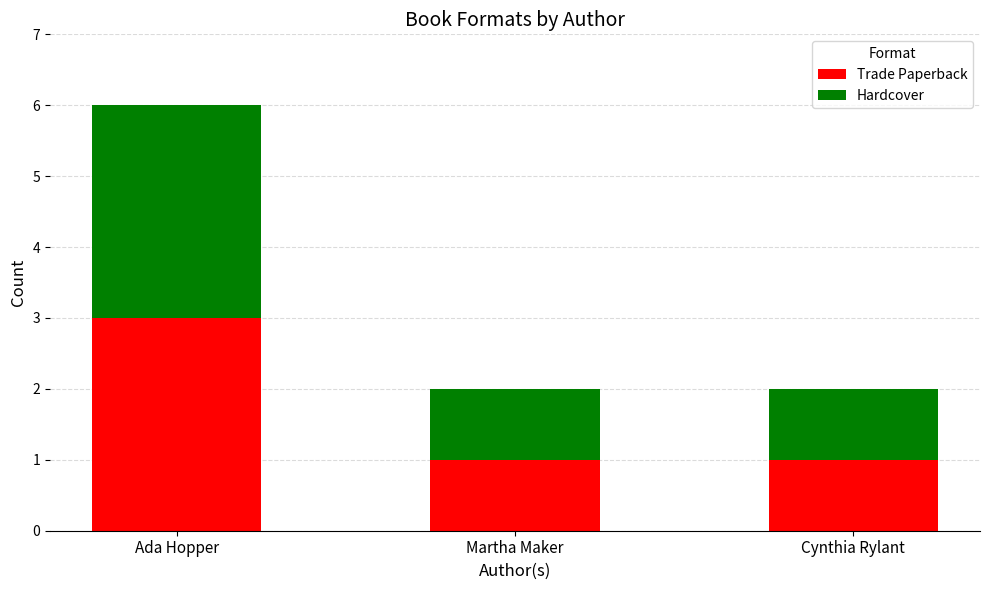

True or false: Trade Paperback has a value of 1 at Cynthia Rylant.

True